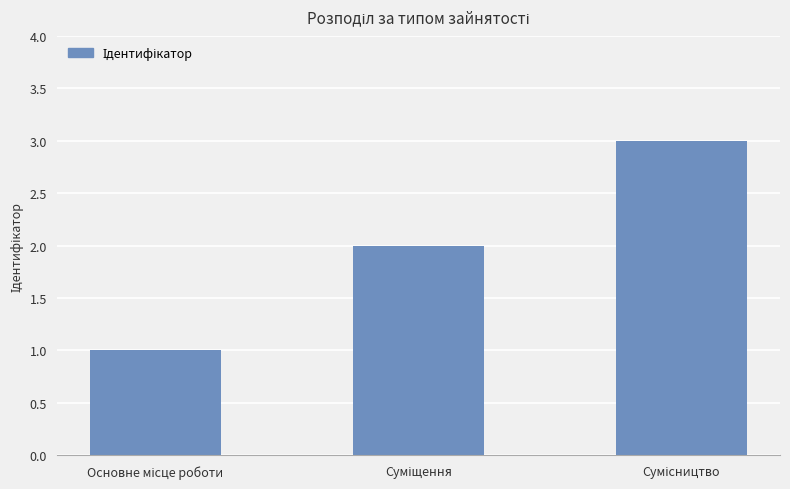

What is the greatest value displayed?

3